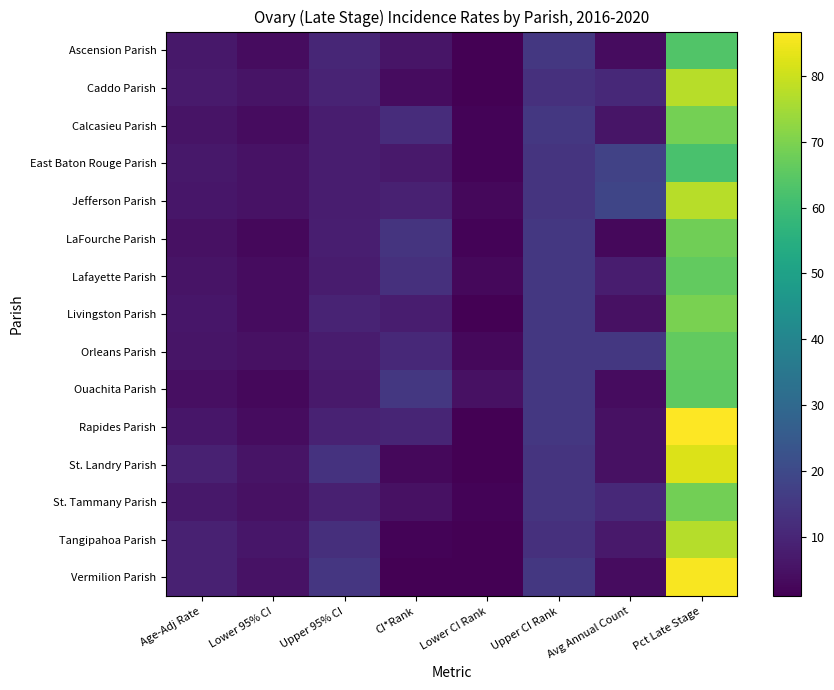

How many distinct data groups are displayed?

15